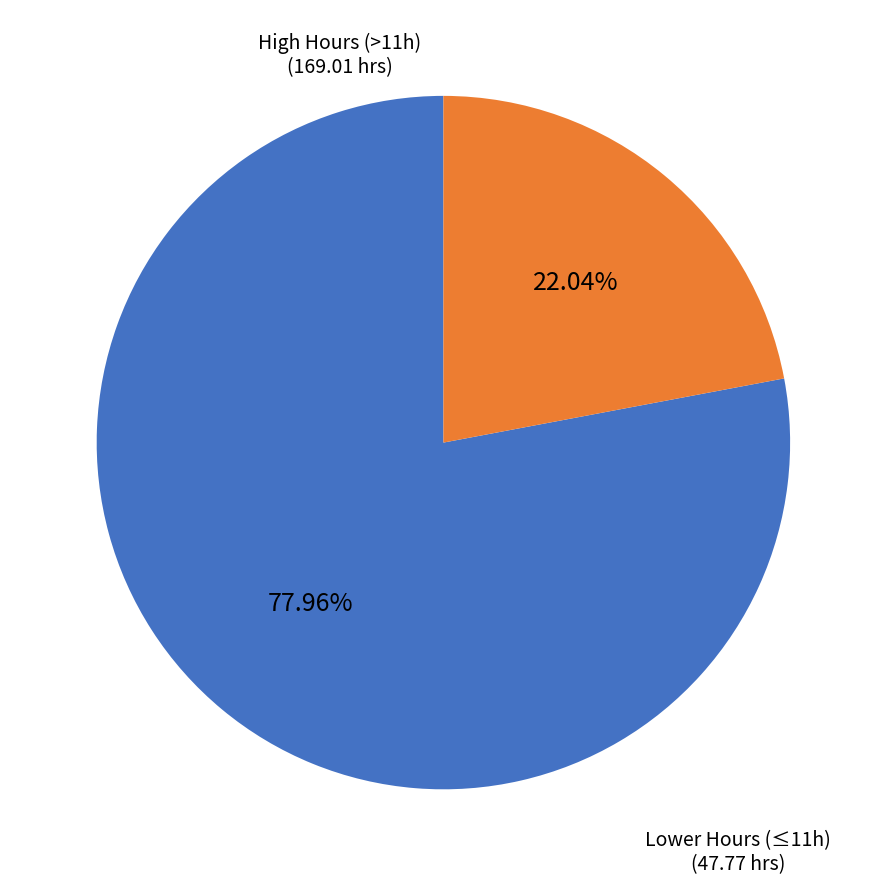

Is there a majority slice in this chart?

Yes